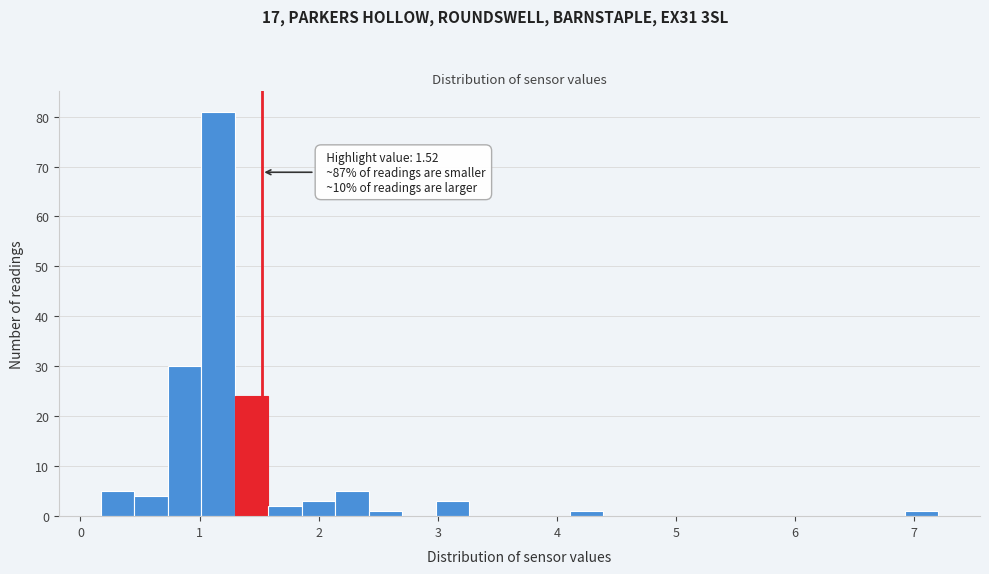

Around what value on the x-axis is the tallest bar? Give the approximate position of its centre, as read against the axis.

1.2